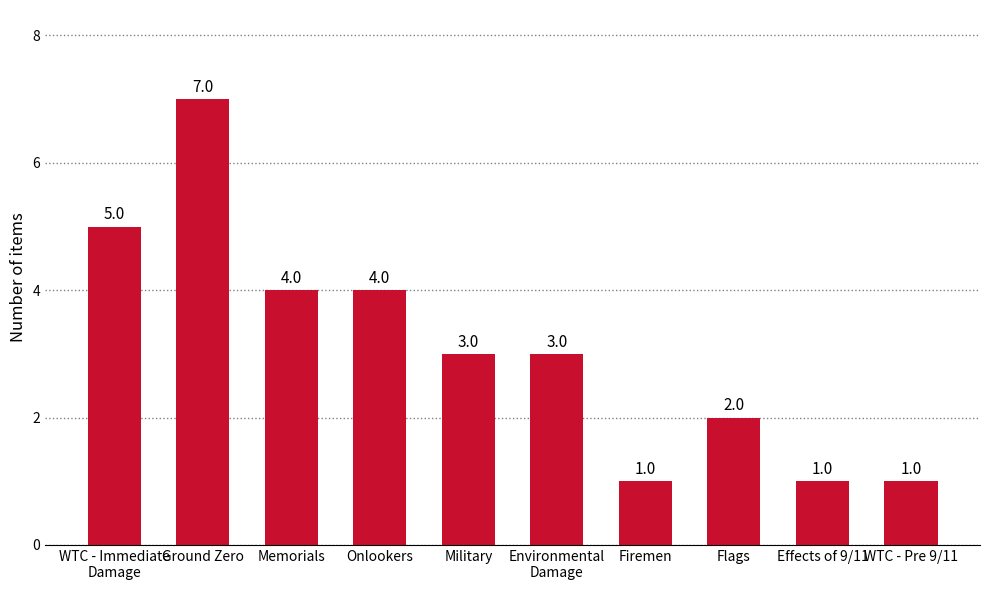

How many bars are there in total?

10